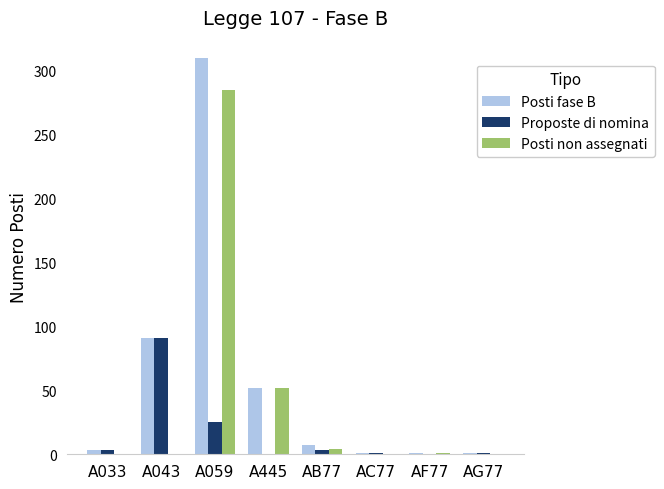

At which category is the sum across all series the highest?

A059